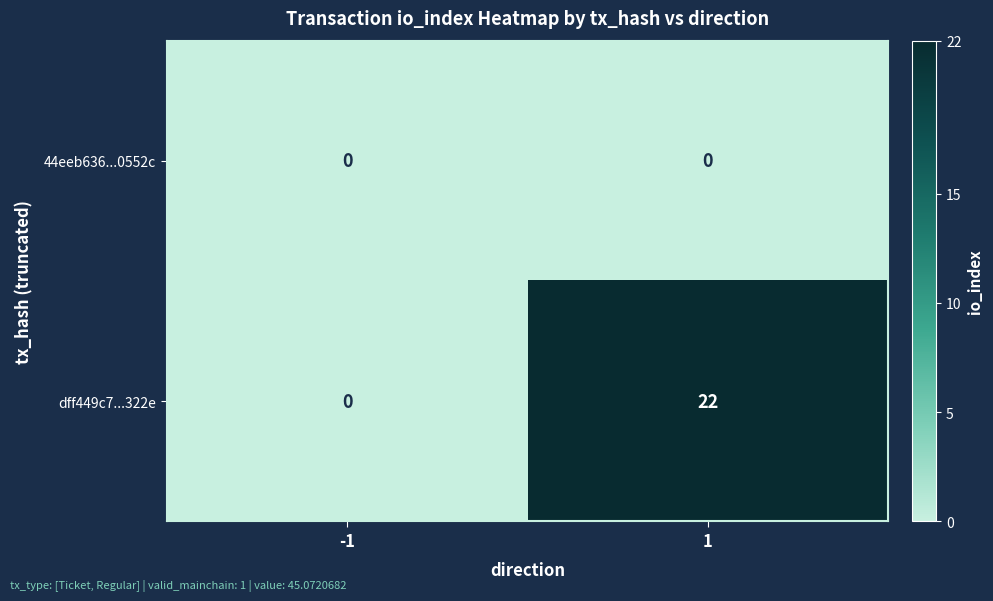

What is the total value across all series at 1?

22